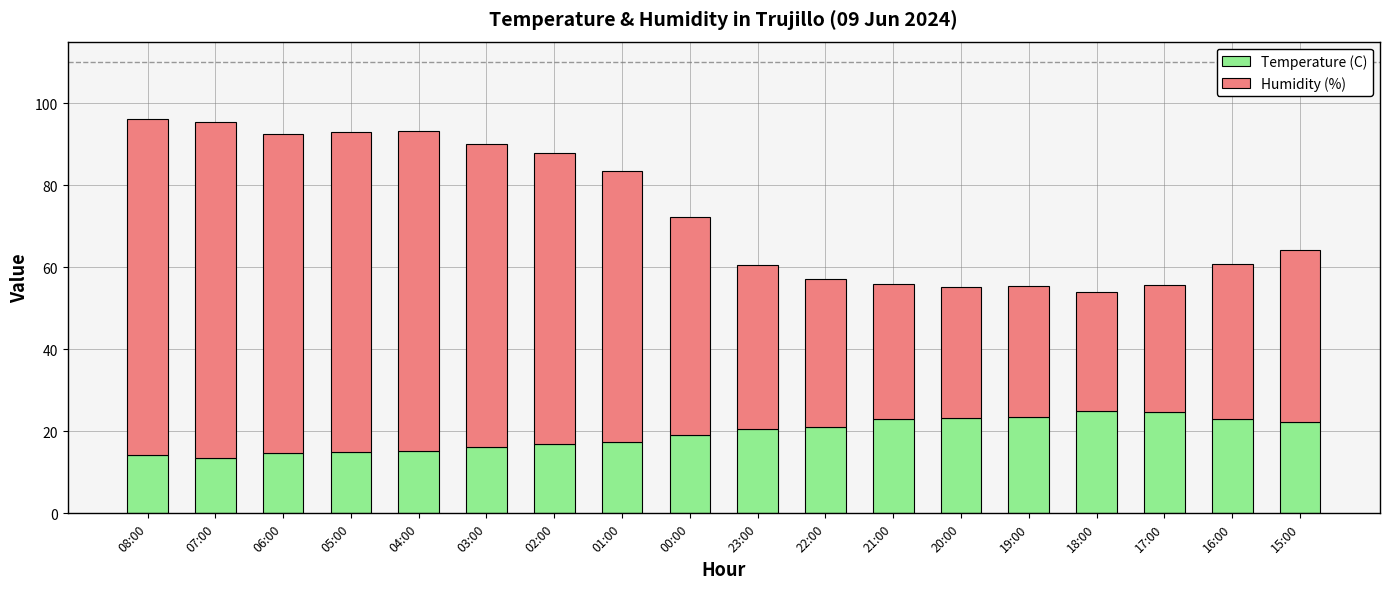

What is the total value across all series at 22:00?

57.1